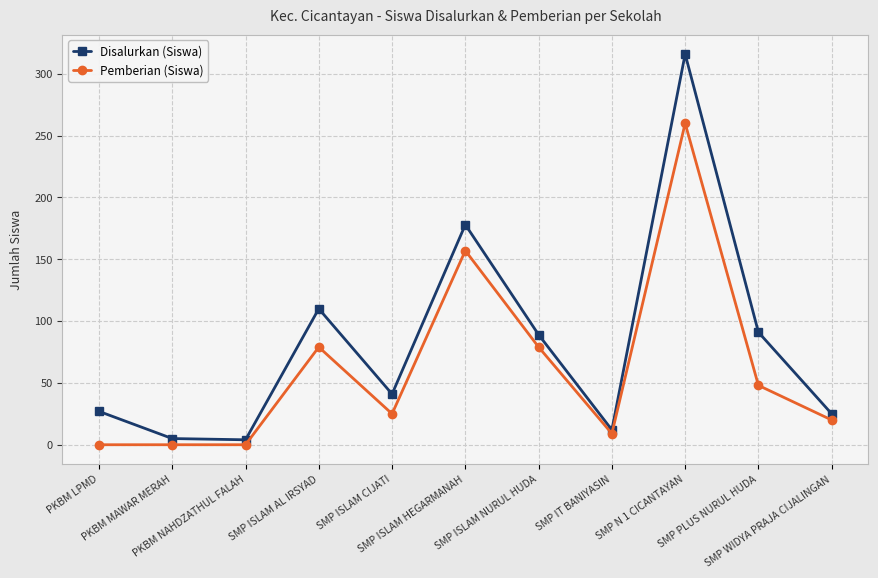

How many distinct data groups are displayed?

2